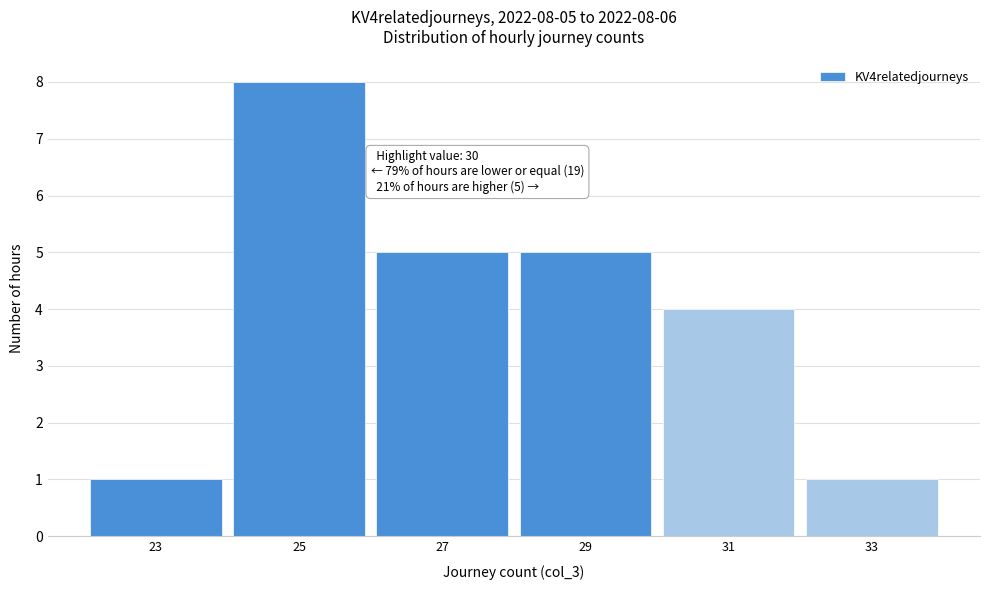

Reading right to left, list all the values displayed in this chart.

1	4	5	5	8	1